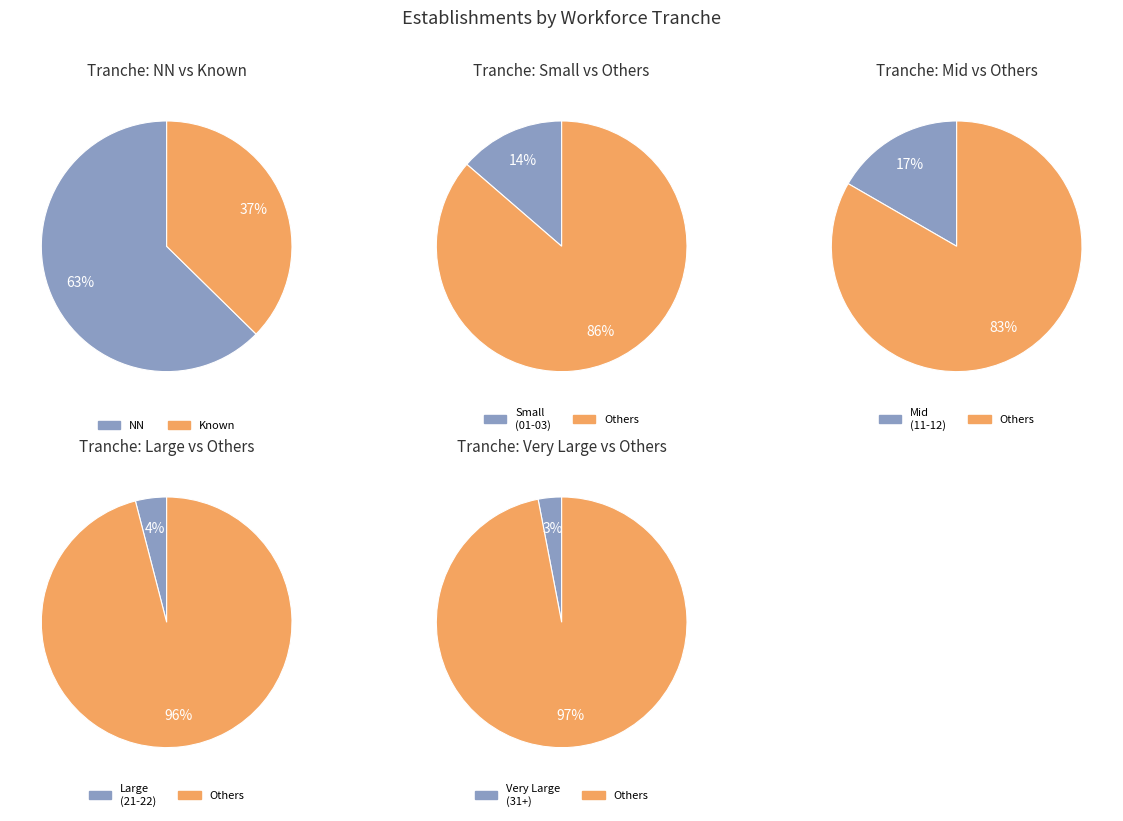

Does NN represent more than half of the total?

Yes